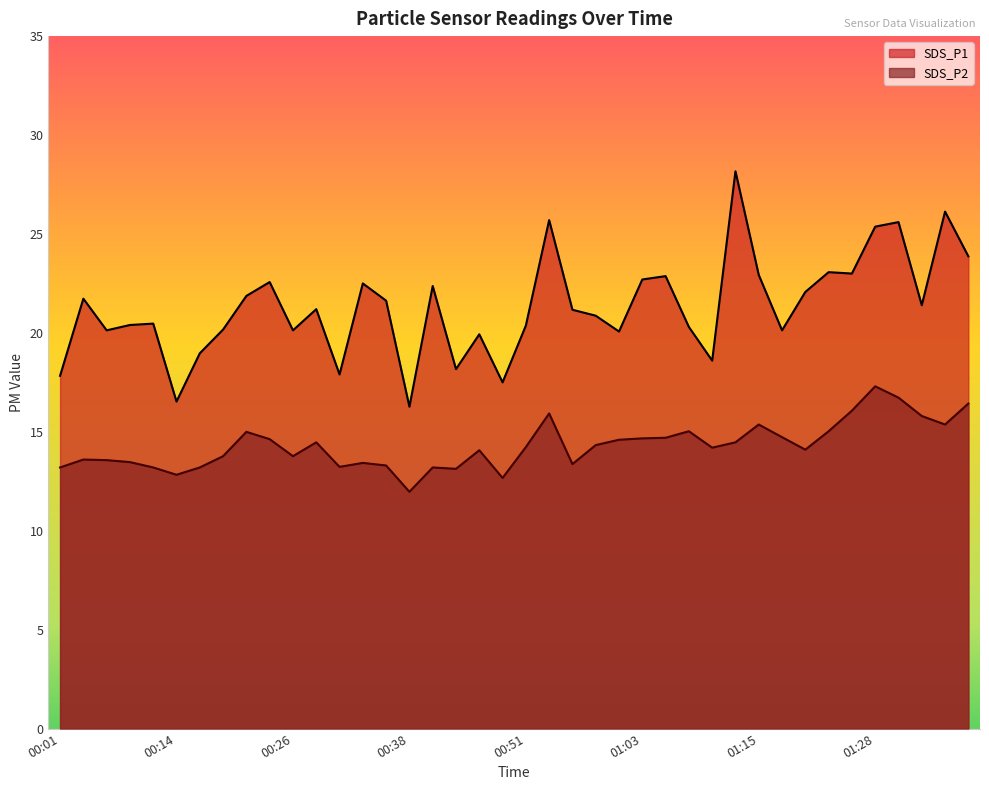

What is the value of the SDS_P1 point at the 25th from the left?

20.1